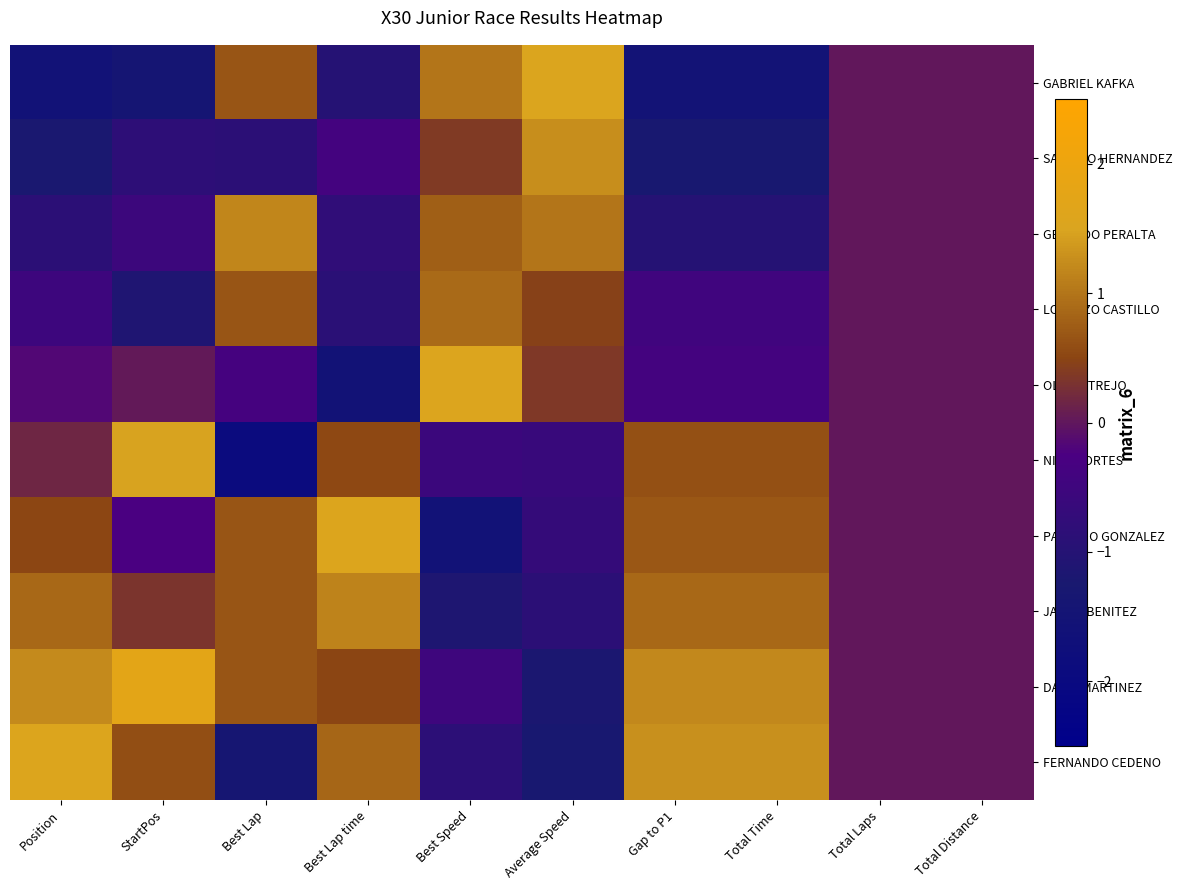

Reading left to right, list all the values displayed in this chart.

GABRIEL KAFKA: Position=-1.6	StartPos=-1.4	Best Lap=0.7	Best Lap time=-1.0	Best Speed=1.0	Average Speed=1.5	Gap to P1=-1.5	Total Time=-1.5	Total Laps=0.0	Total Distance=0.0
SANTINO HERNANDEZ: Position=-1.2	StartPos=-0.8	Best Lap=-0.9	Best Lap time=-0.4	Best Speed=0.4	Average Speed=1.3	Gap to P1=-1.3	Total Time=-1.3	Total Laps=0.0	Total Distance=0.0
GERARDO PERALTA: Position=-0.9	StartPos=-0.5	Best Lap=1.2	Best Lap time=-0.8	Best Speed=0.8	Average Speed=1.0	Gap to P1=-1.0	Total Time=-1.0	Total Laps=0.0	Total Distance=0.0
LORENZO CASTILLO: Position=-0.5	StartPos=-1.1	Best Lap=0.7	Best Lap time=-0.9	Best Speed=0.9	Average Speed=0.5	Gap to P1=-0.5	Total Time=-0.5	Total Laps=0.0	Total Distance=0.0
OLIVER TREJO: Position=-0.2	StartPos=0.0	Best Lap=-0.4	Best Lap time=-1.6	Best Speed=1.6	Average Speed=0.4	Gap to P1=-0.4	Total Time=-0.4	Total Laps=0.0	Total Distance=0.0
NICO CORTES: Position=0.2	StartPos=1.5	Best Lap=-1.9	Best Lap time=0.5	Best Speed=-0.5	Average Speed=-0.6	Gap to P1=0.6	Total Time=0.6	Total Laps=0.0	Total Distance=0.0
PATRICIO GONZALEZ: Position=0.5	StartPos=-0.3	Best Lap=0.7	Best Lap time=1.6	Best Speed=-1.6	Average Speed=-0.7	Gap to P1=0.7	Total Time=0.7	Total Laps=0.0	Total Distance=0.0
JAVIER BENITEZ: Position=0.9	StartPos=0.3	Best Lap=0.7	Best Lap time=1.1	Best Speed=-1.1	Average Speed=-0.9	Gap to P1=0.9	Total Time=0.9	Total Laps=0.0	Total Distance=0.0
DAVID MARTINEZ: Position=1.2	StartPos=1.8	Best Lap=0.7	Best Lap time=0.5	Best Speed=-0.5	Average Speed=-1.2	Gap to P1=1.2	Total Time=1.2	Total Laps=0.0	Total Distance=0.0
FERNANDO CEDENO: Position=1.6	StartPos=0.6	Best Lap=-1.4	Best Lap time=0.9	Best Speed=-0.9	Average Speed=-1.3	Gap to P1=1.3	Total Time=1.3	Total Laps=0.0	Total Distance=0.0